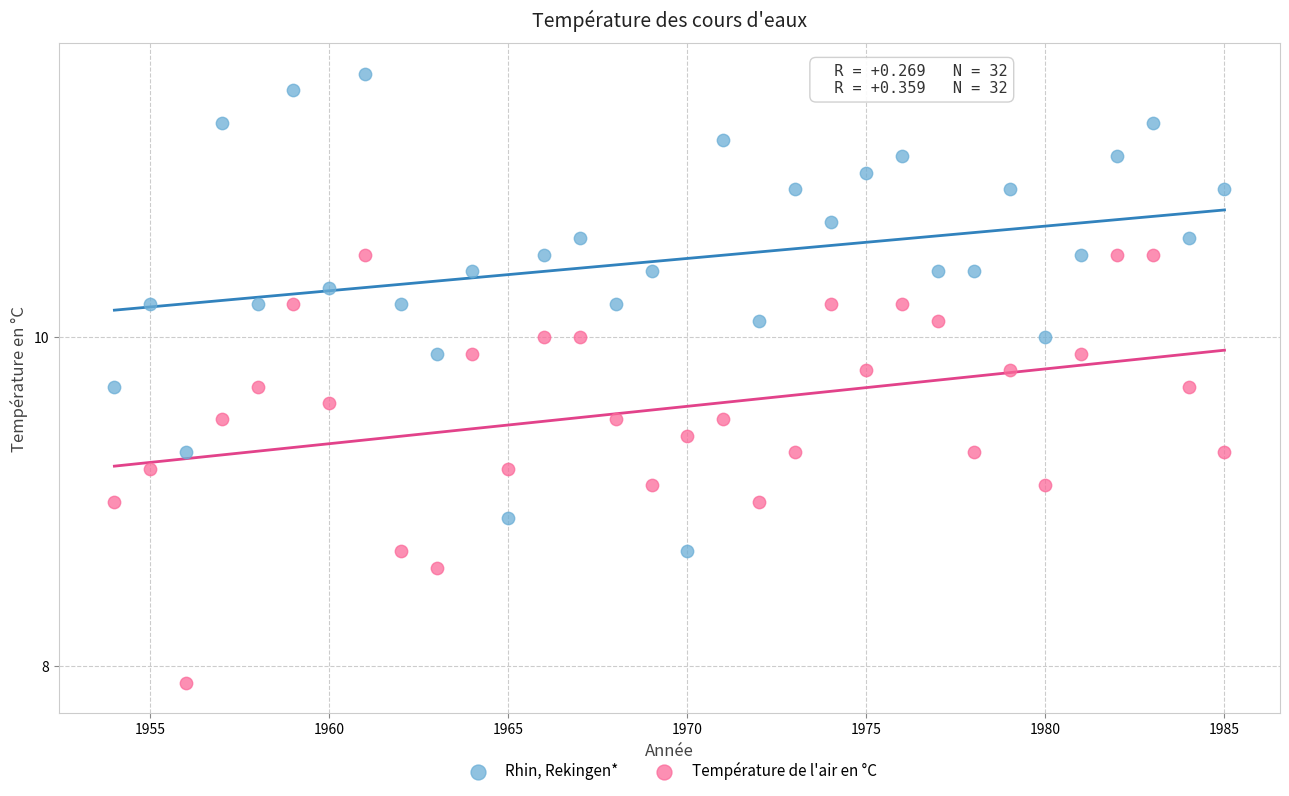

Across all data points, what is the range of Y values (max minus min)?

3.7